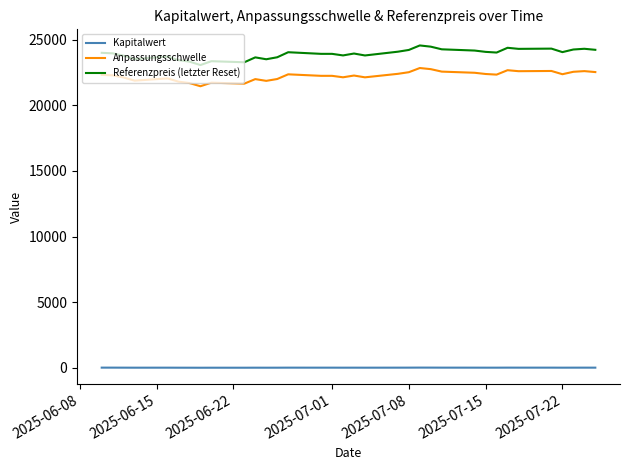

True or false: Referenzpreis (letzter Reset) and Anpassungsschwelle intersect in this chart.

False